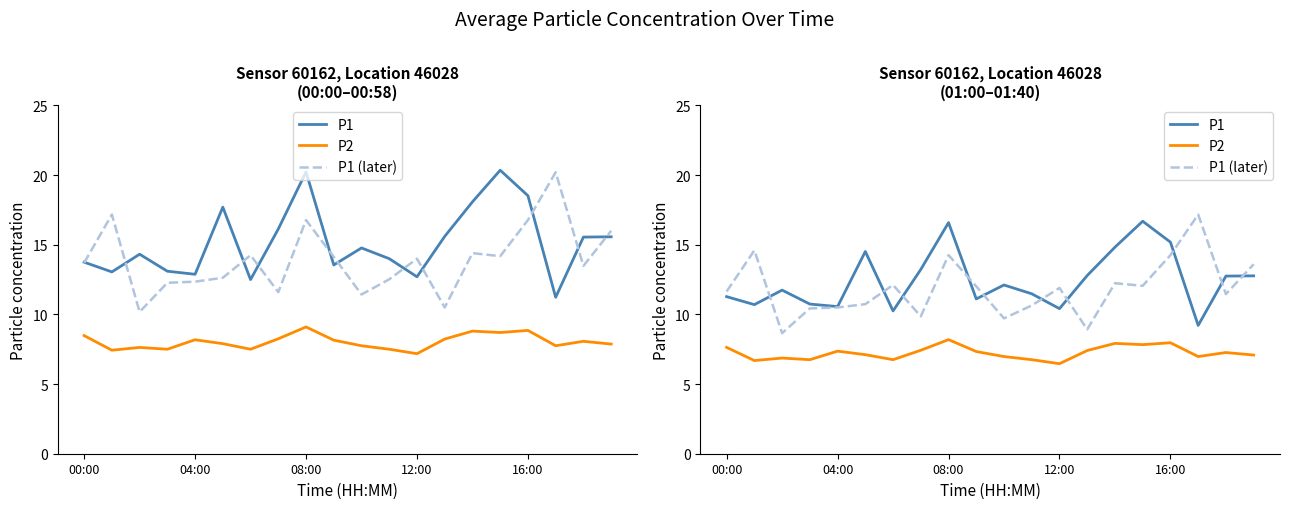

Which series ends up on top after the final intersection of P1 and P1 (later)?

P1 (later)